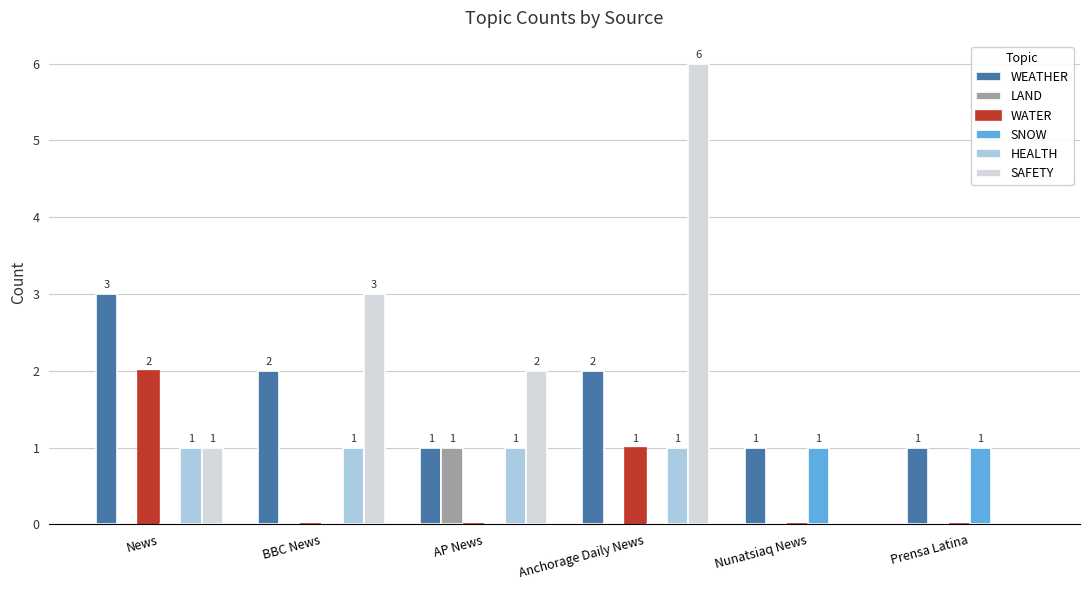

Where is WATER nearest to the value 1?

Anchorage Daily News